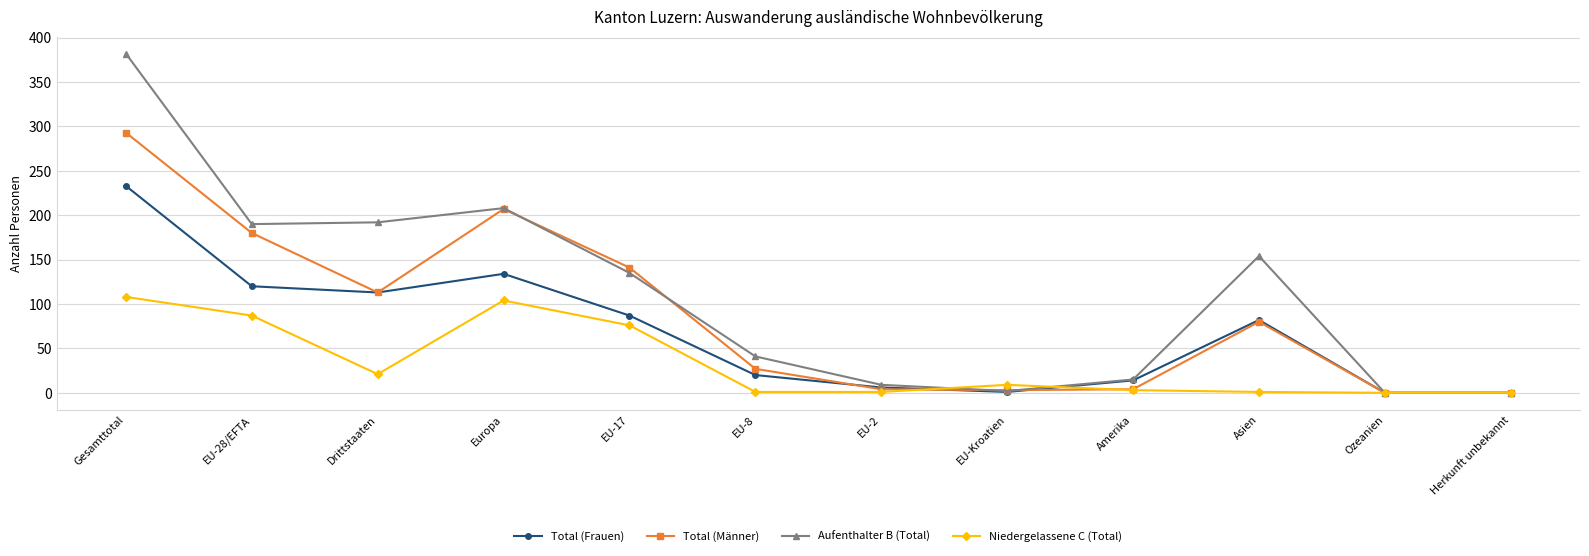

What is the label of the 9th point from the left?

Amerika